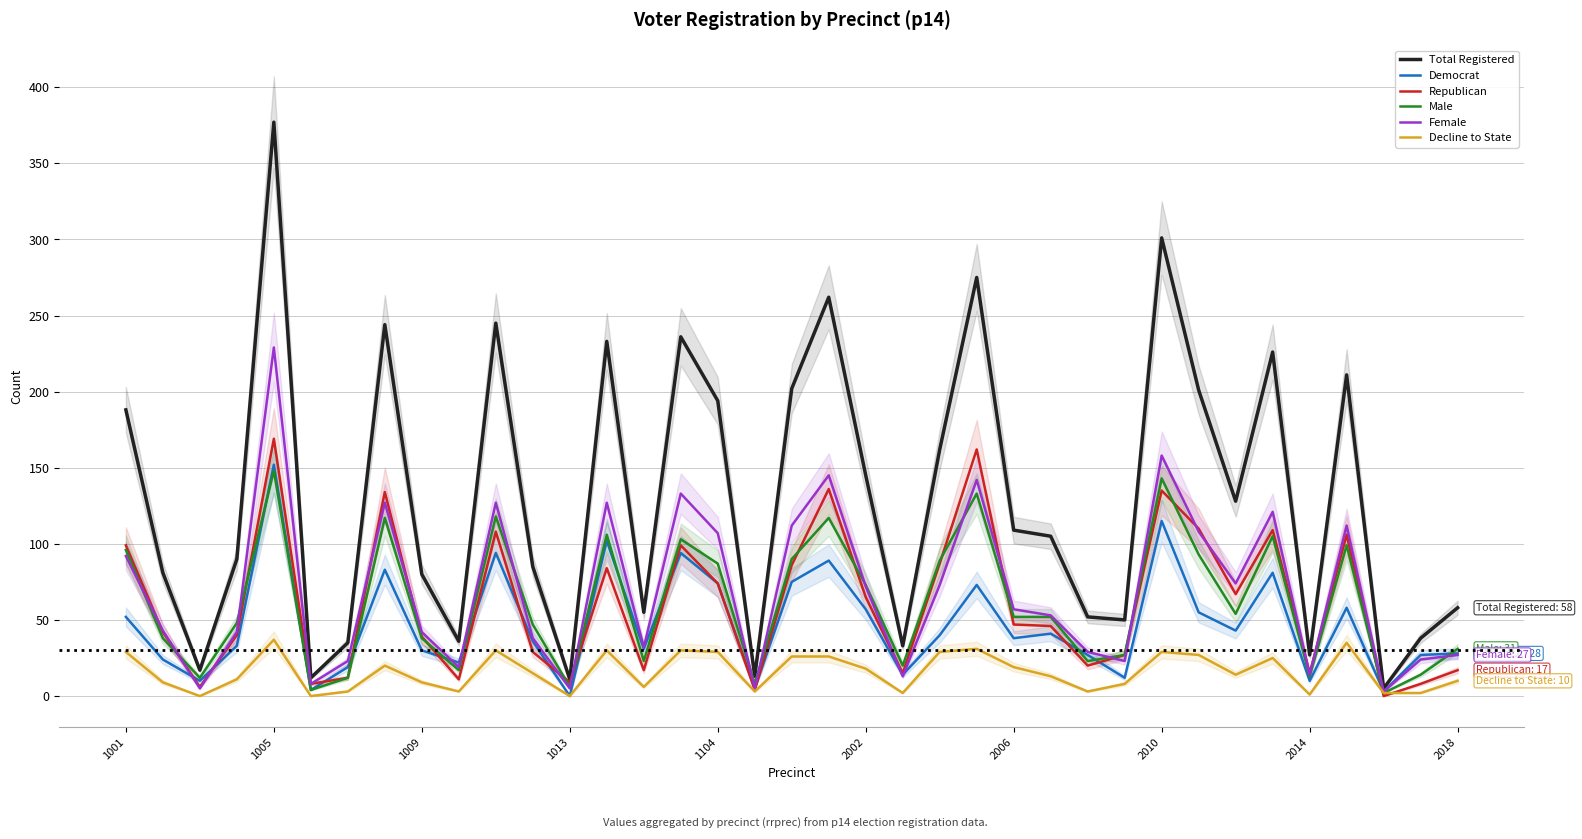

Is it true that Female equals 112 at 33?

True